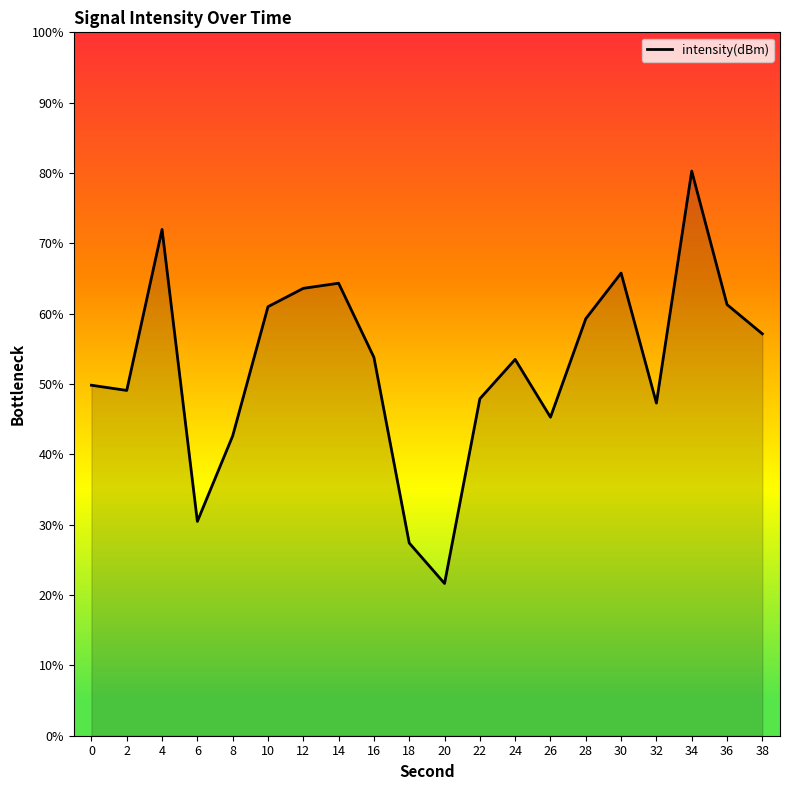

How many values are below 53?

9